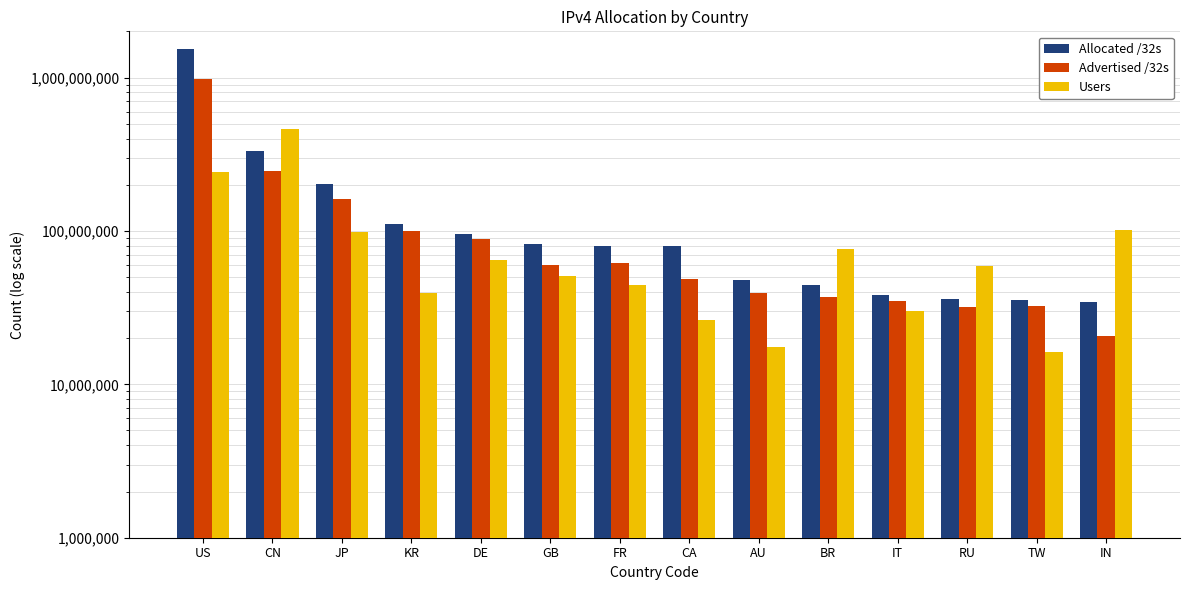

The value of Advertised /32s at TW is 20863061. True or false?

False